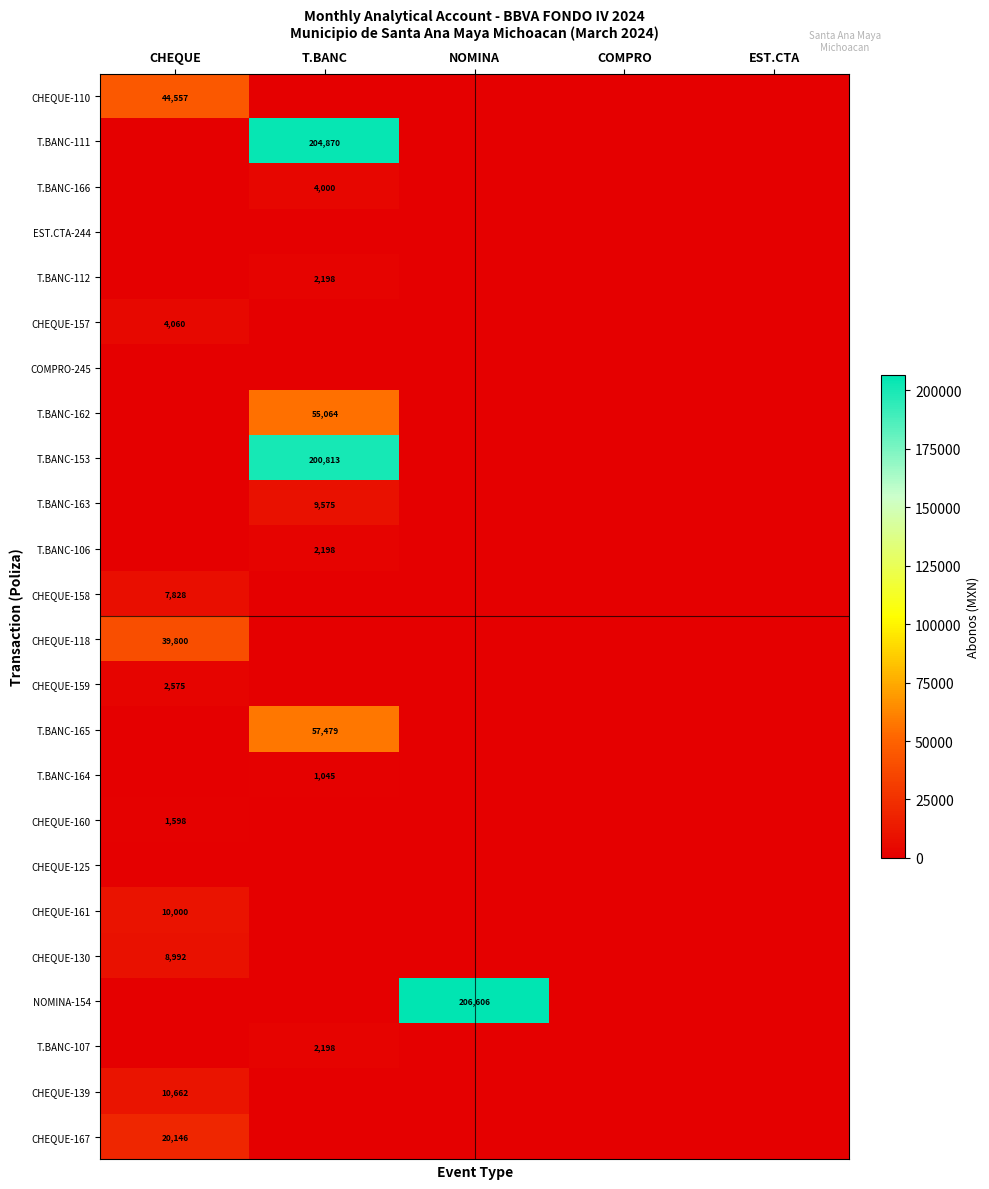

True or false: CHEQUE-118 has a value of 39800 at CHEQUE.

True